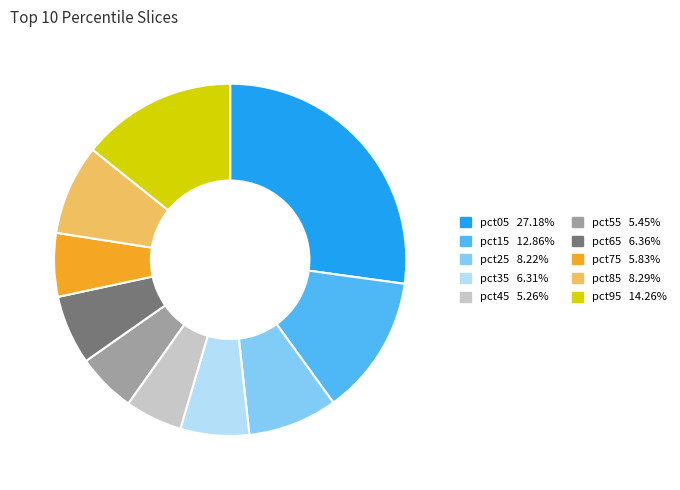

Which slice is the largest?

pct05